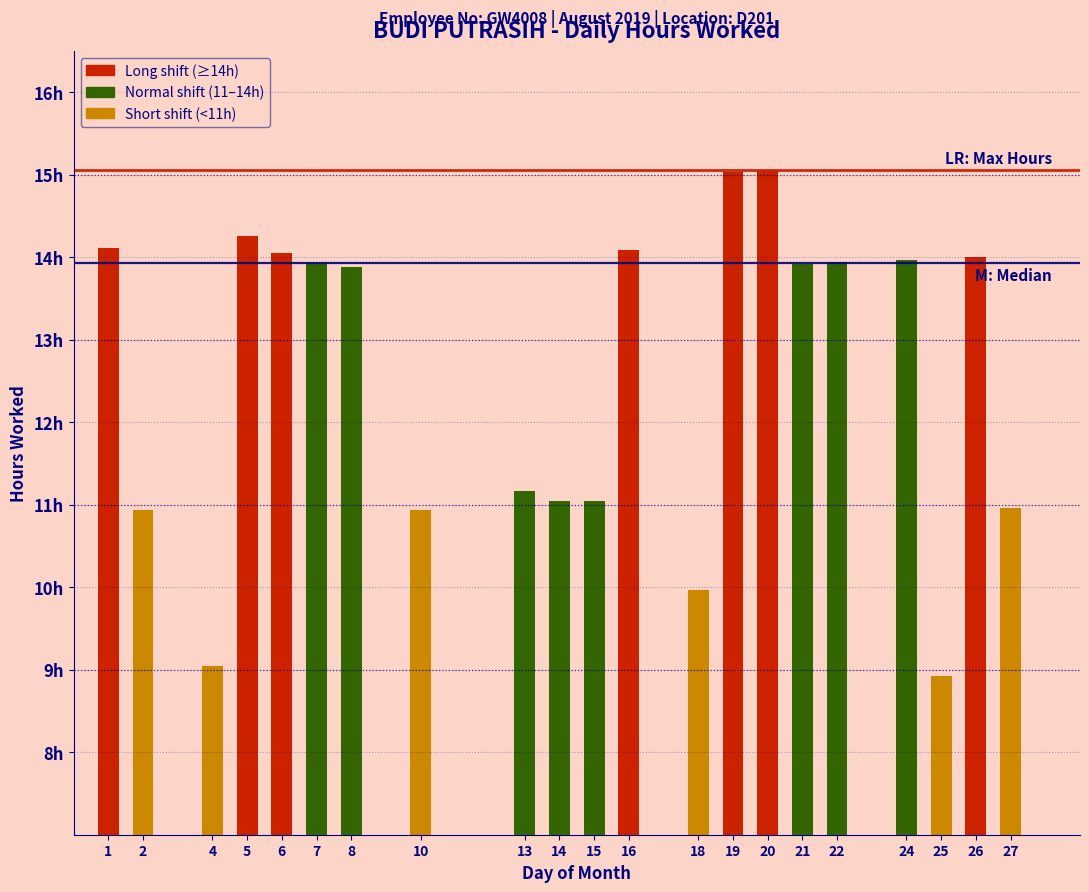

Are the bars horizontal?

No